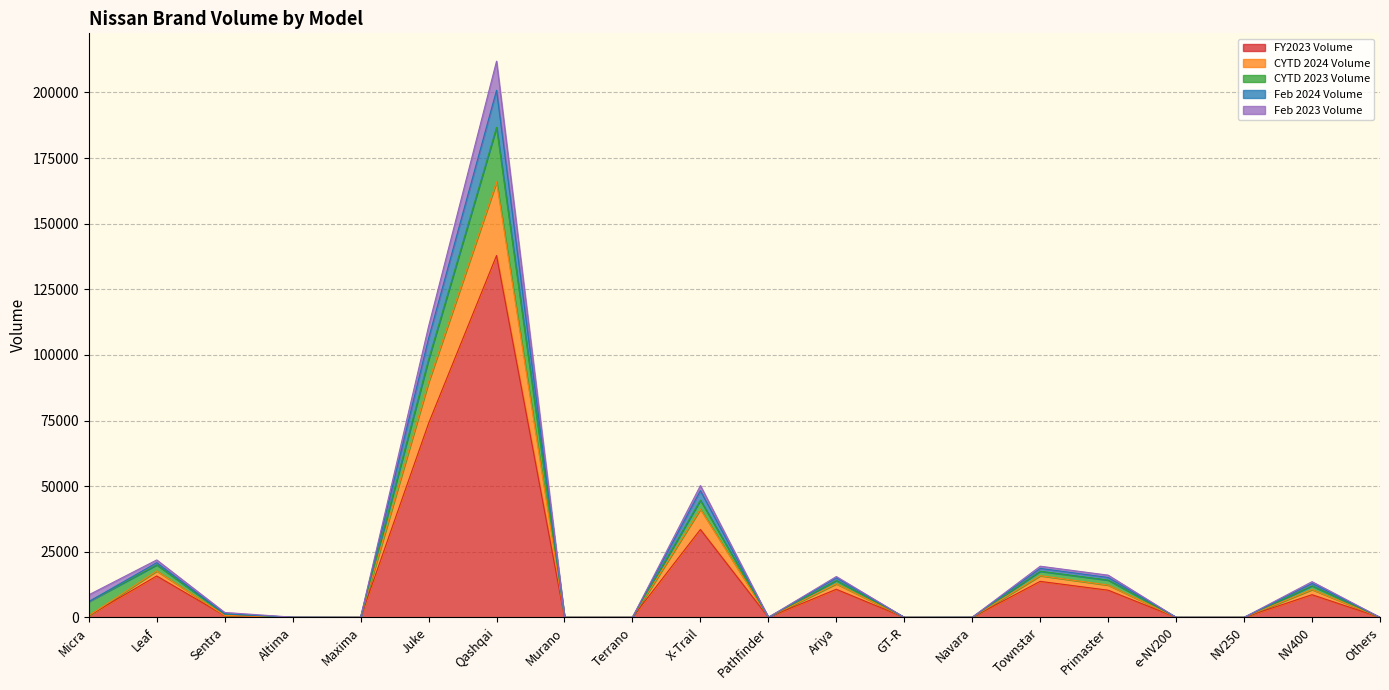

At which category does CYTD 2024 Volume reach its first local valley?

Maxima